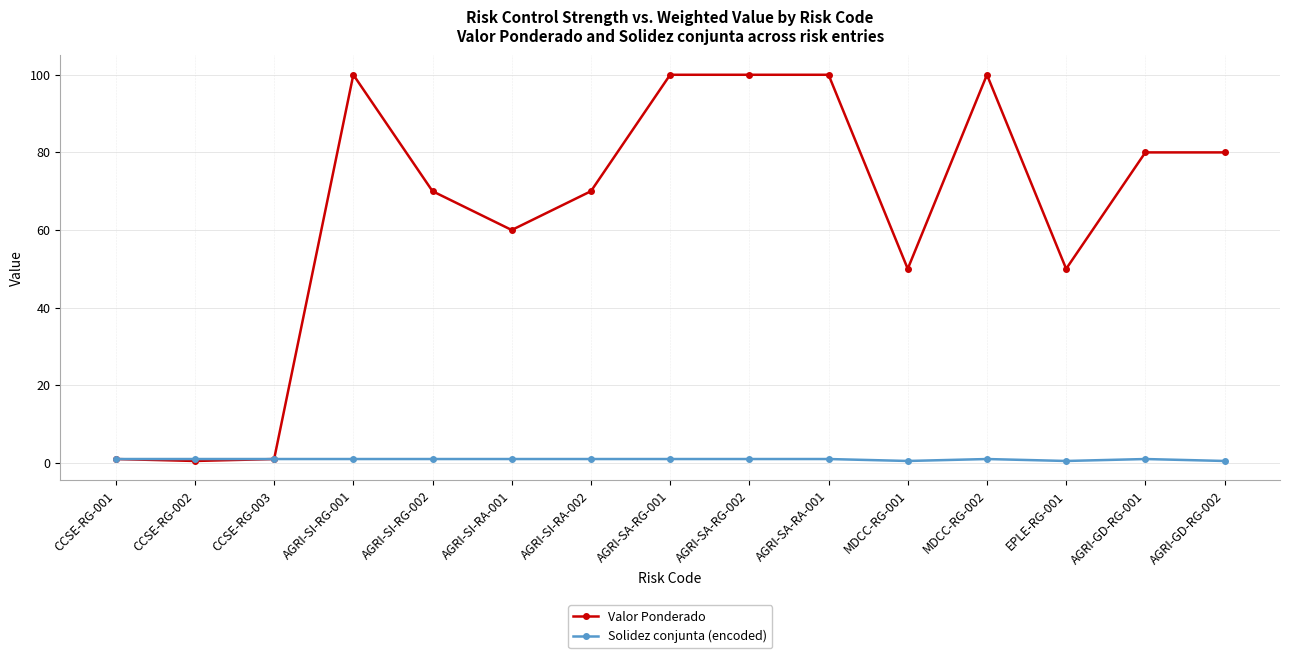

Does the chart display data point markers on the line(s)?

Yes